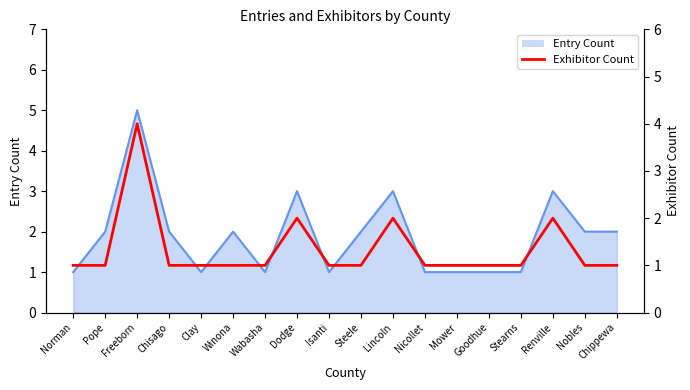

What is the label of the 14th point from the left?

Goodhue